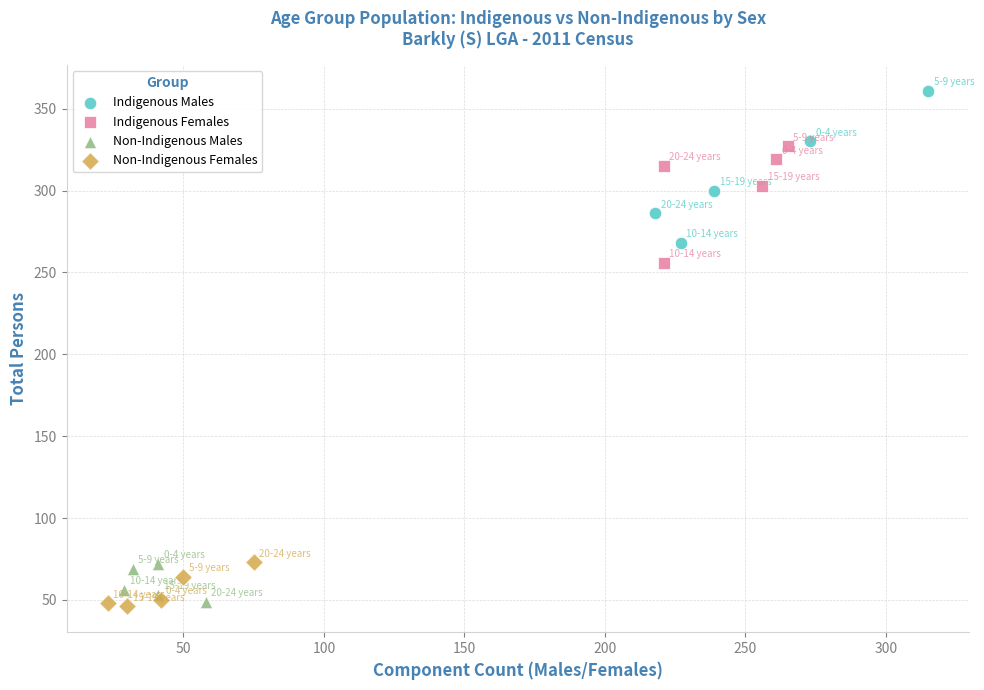

Which series reaches the maximum Y coordinate?

Indigenous Males